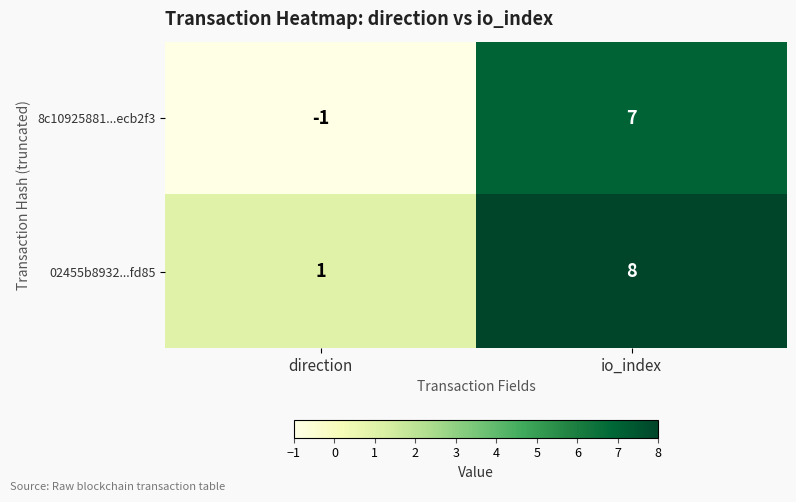

The value of 8c10925881...ecb2f3 at direction is 0. True or false?

False